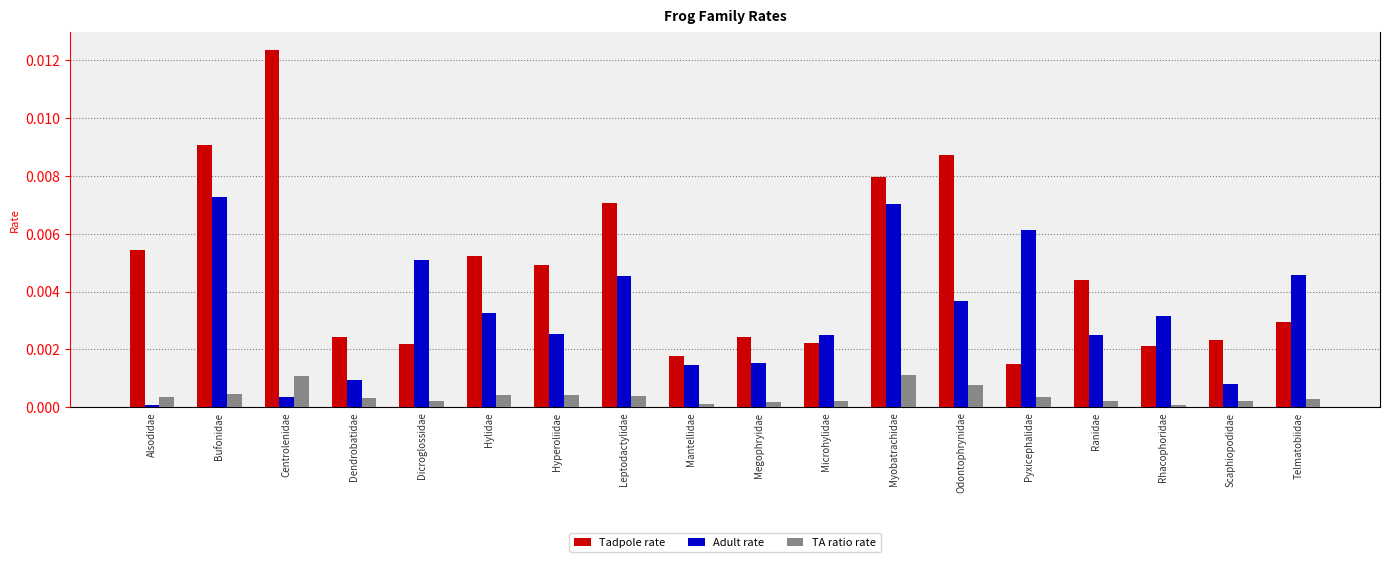

Where is Adult rate nearest to the value 0?

Alsodidae